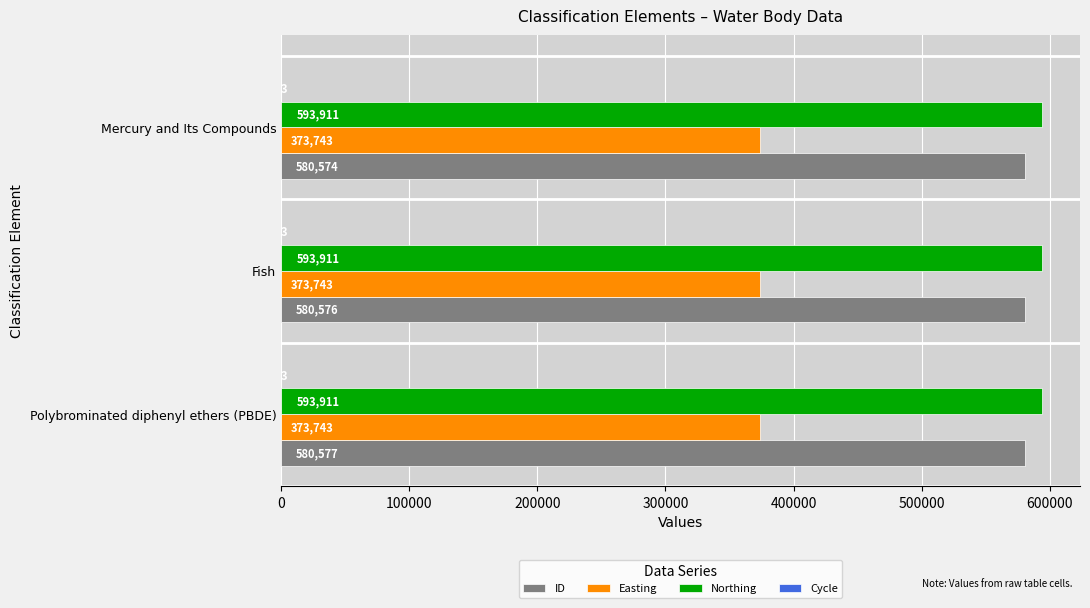

Between Polybrominated diphenyl ethers (PBDE) and Mercury and Its Compounds, which series saw the biggest shift?

ID